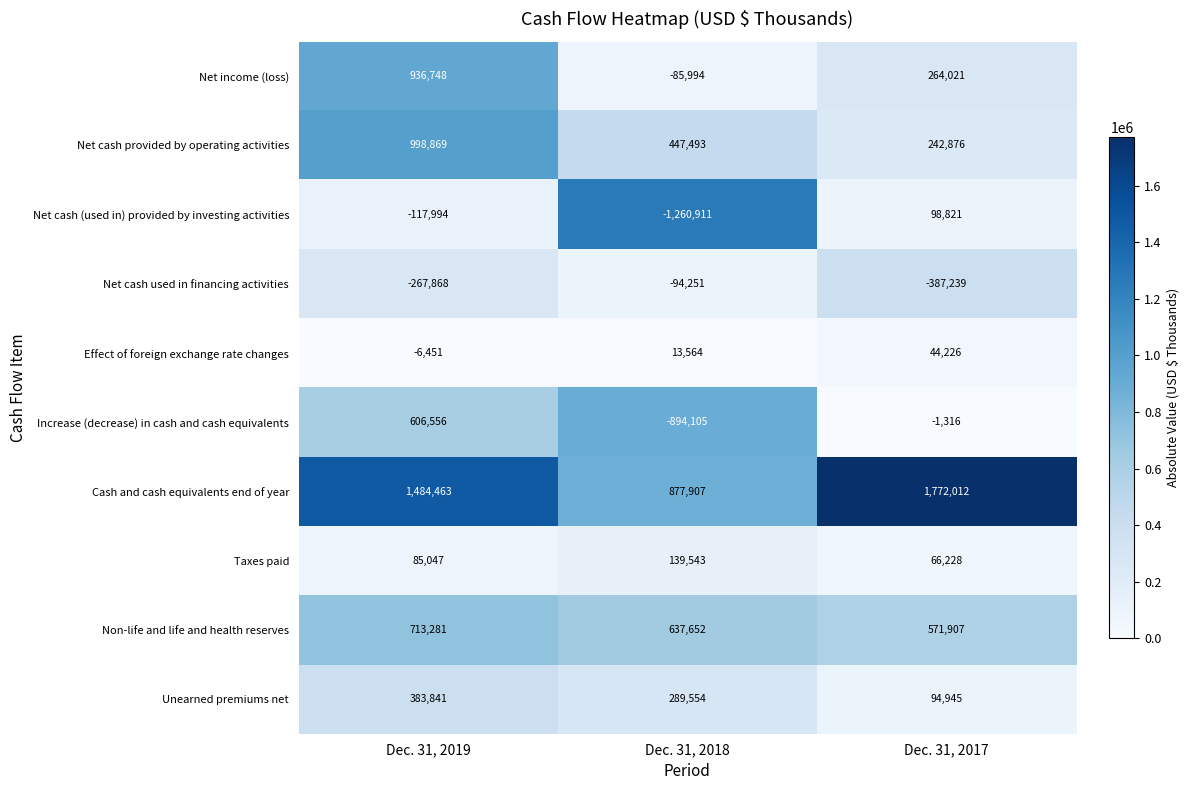

At which category is the sum across all series the highest?

Dec. 31, 2019